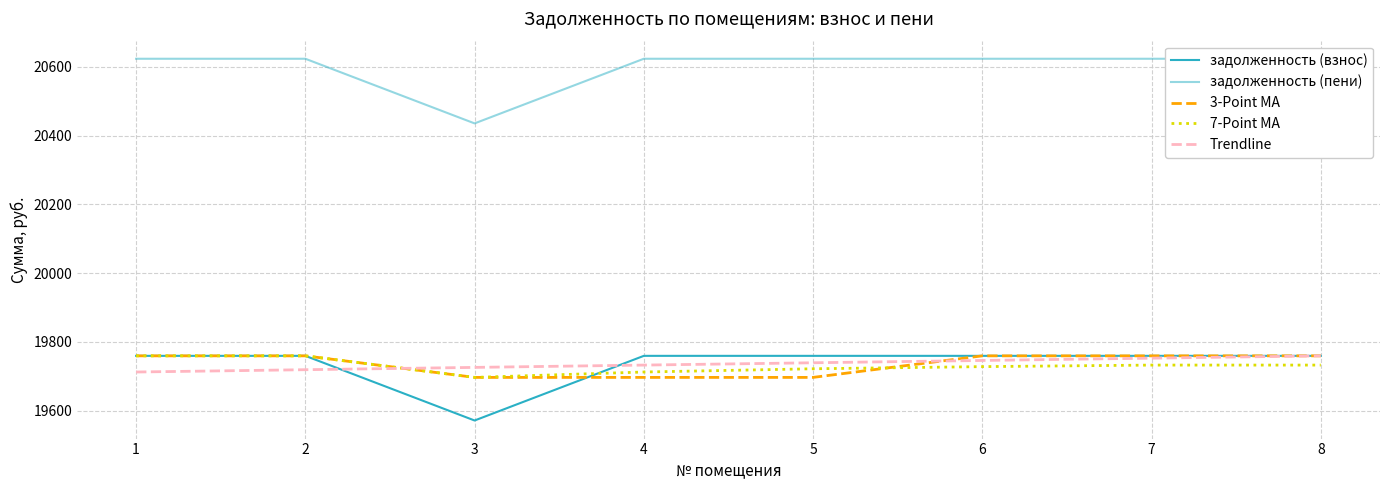

What is the maximum value shown in the chart?

20623.7